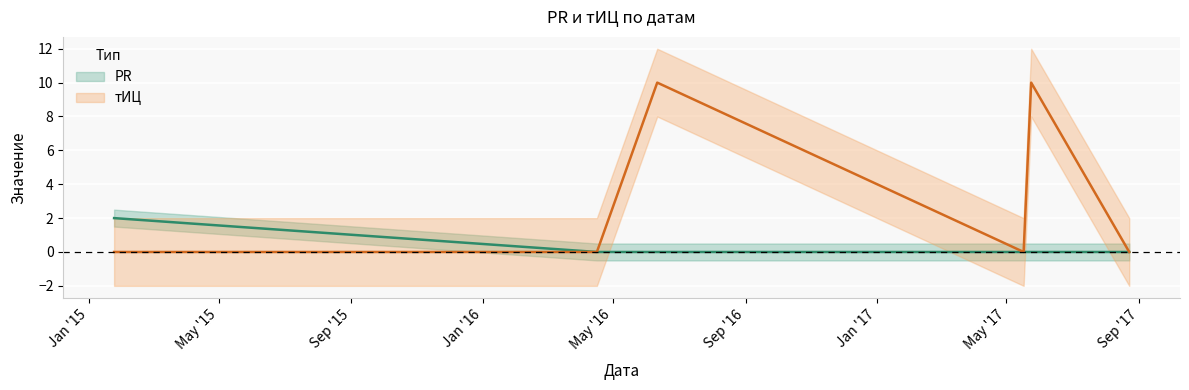

Rank the series by their maximum value, from lowest to highest.

PR, тИЦ